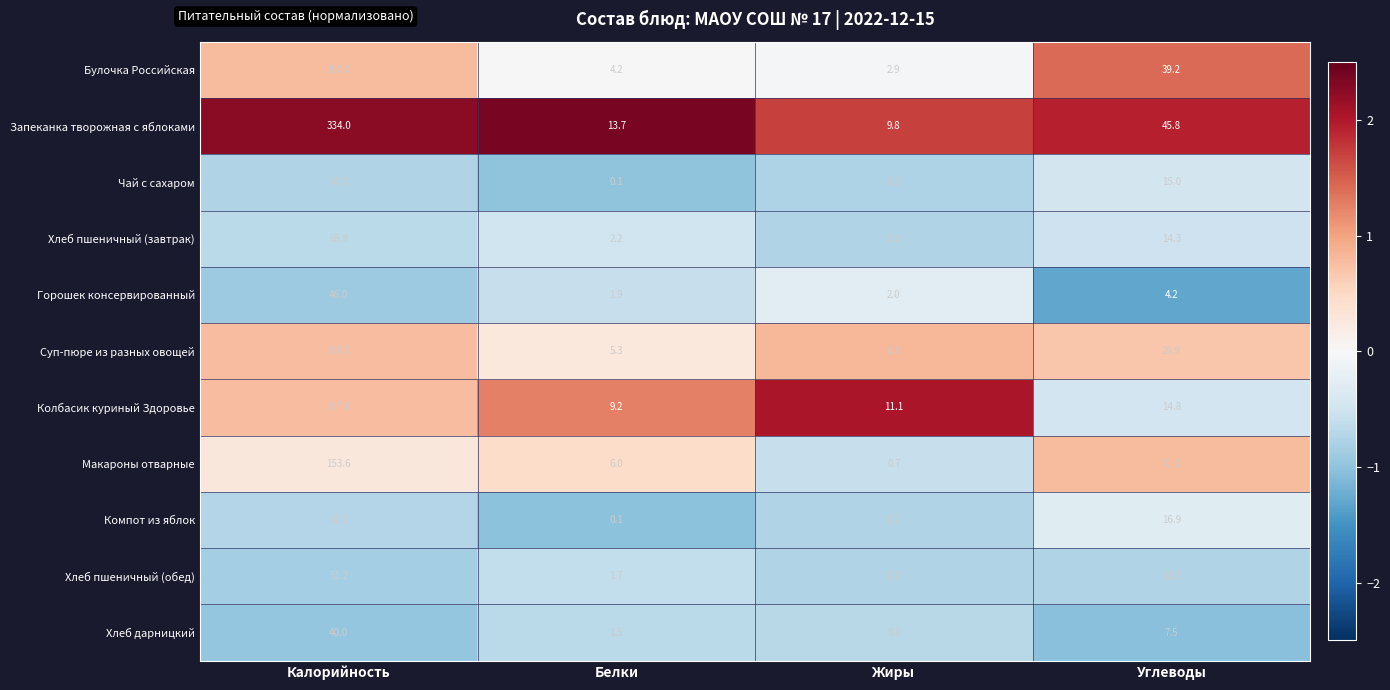

Read the Хлеб пшеничный (обед) value at Углеводы.

11.1